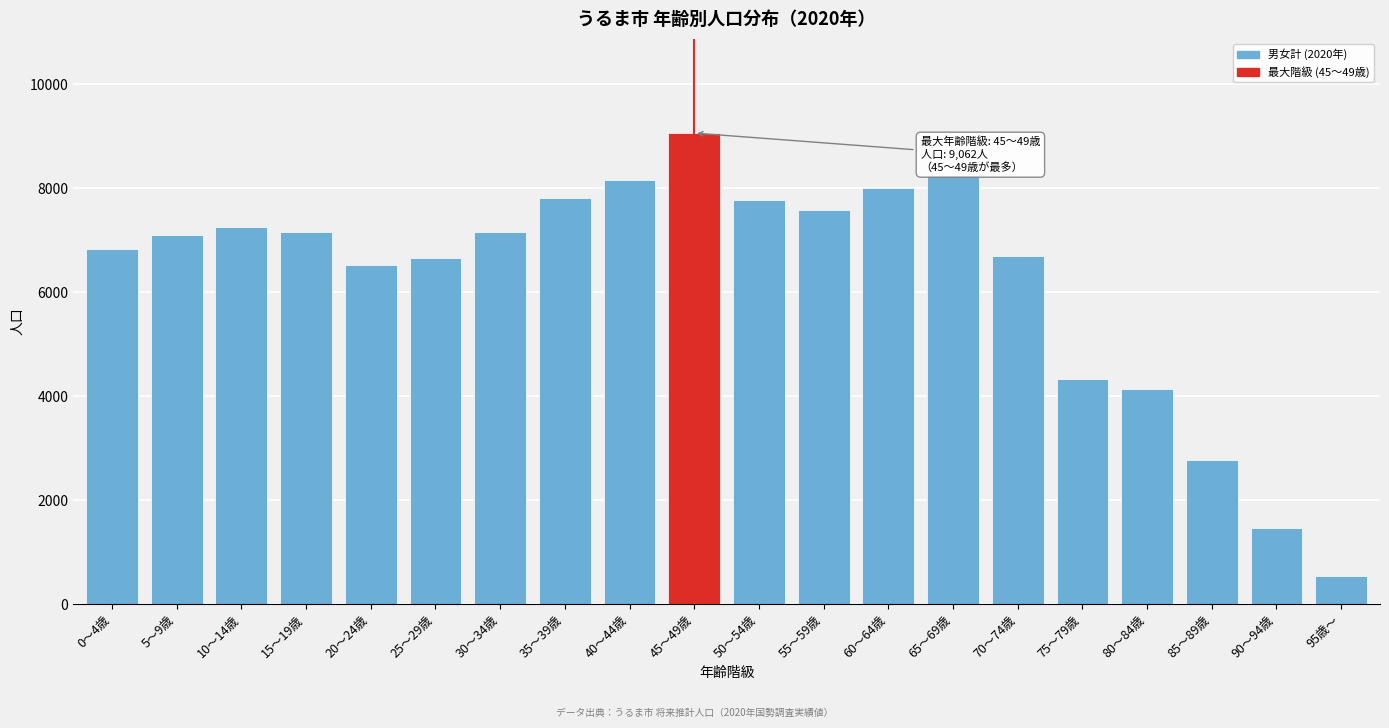

What is the maximum value shown in the chart?

9062